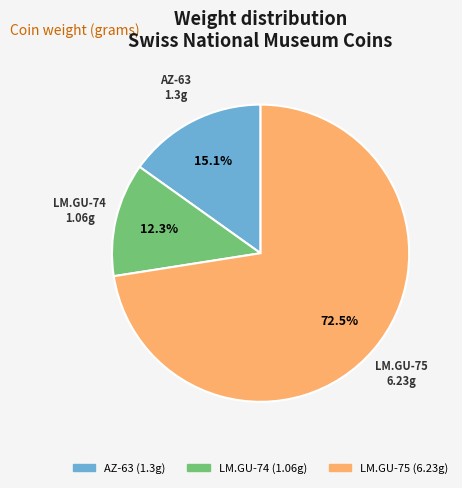

Does LM.GU-75 account for over 50% of the chart?

Yes